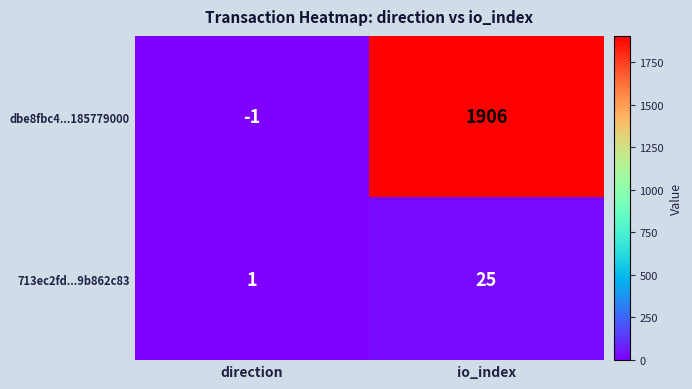

What is the sum of all dbe8fbc4...185779000 values?

1905